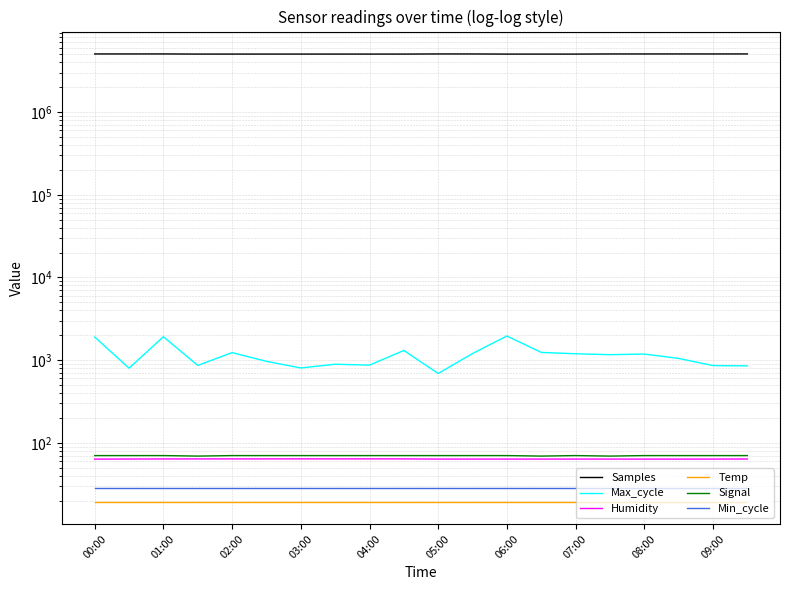

Which category has the lowest value in the Temp series?

00:00